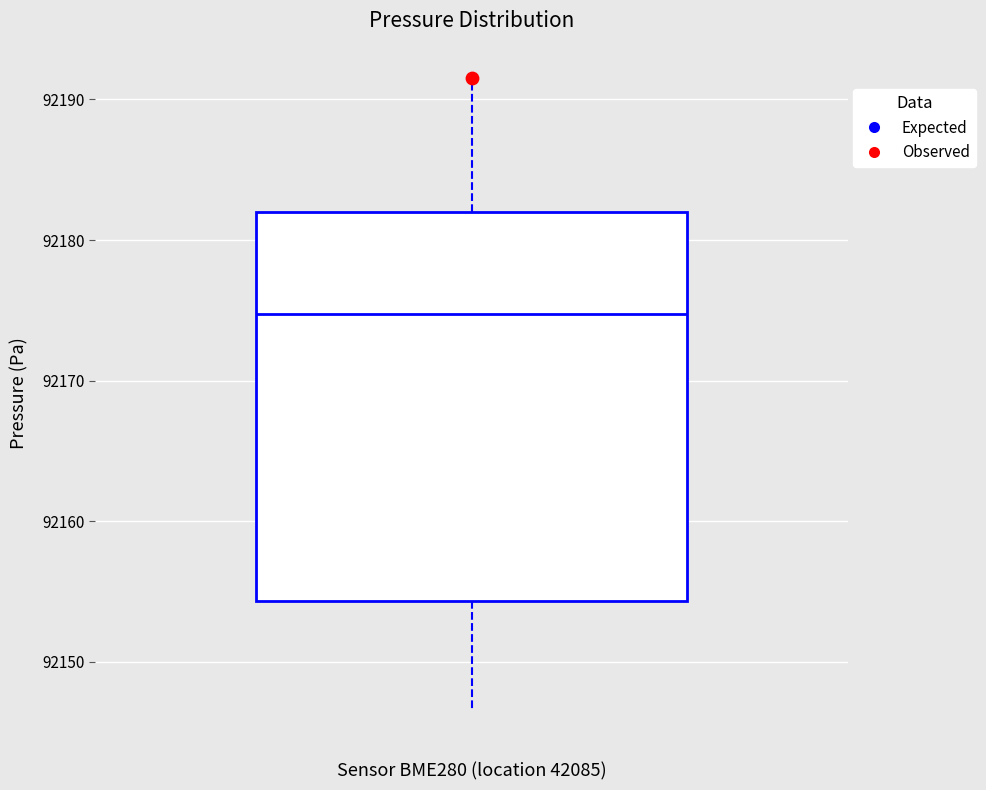

Transcribe this box plot: give where the median line is, the range the box spans, and where the two whiskers end, as read against the y-axis. The values are not printed on the chart, so give them approximately, as read against the axis.

median 92175, box 92154 to 92182, whiskers 92147 to 92192